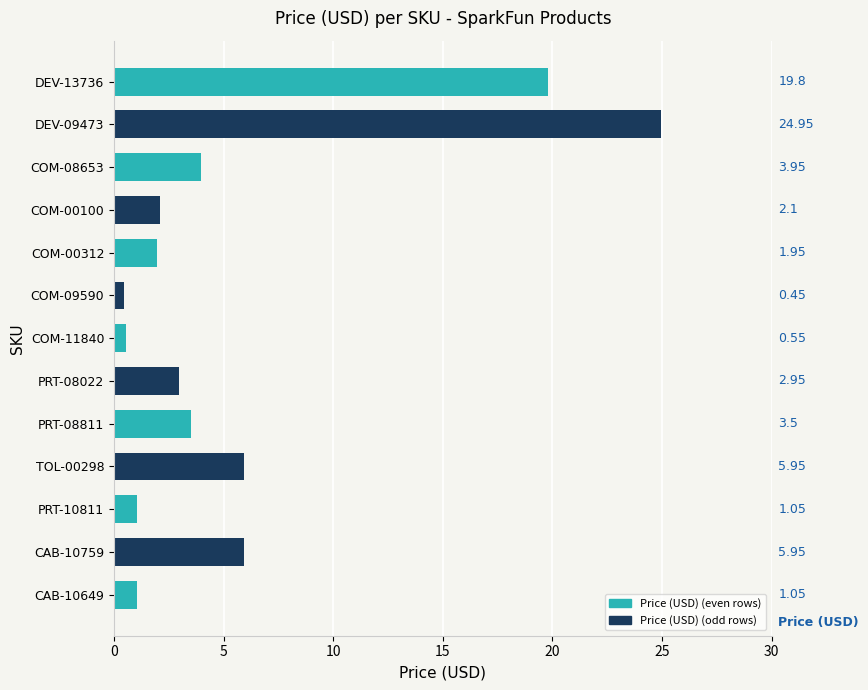

What is the ratio of the value at DEV-13736 to the value at PRT-08022?

6.7